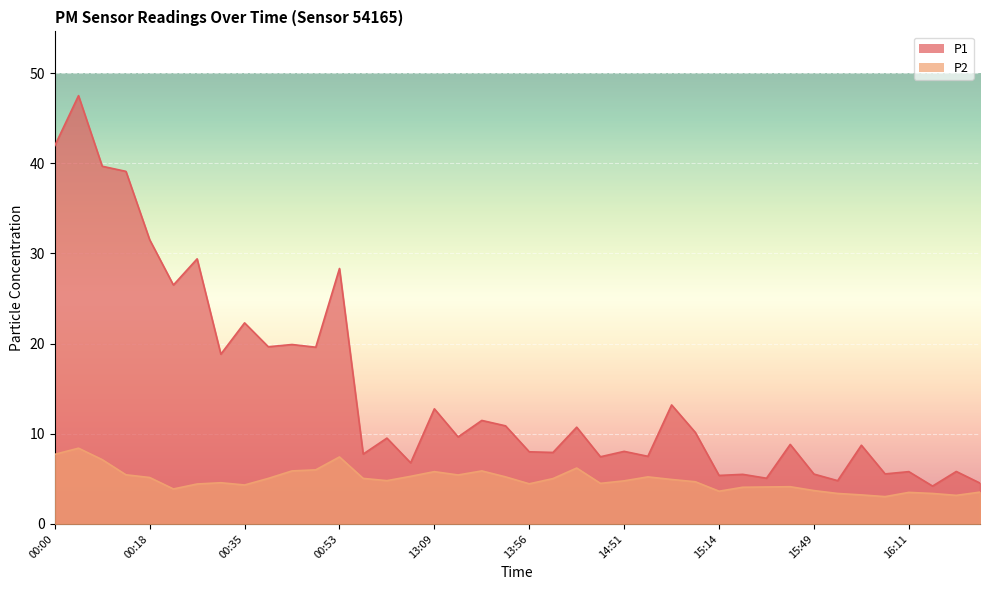

What are all the series names shown in the legend?

P1, P2